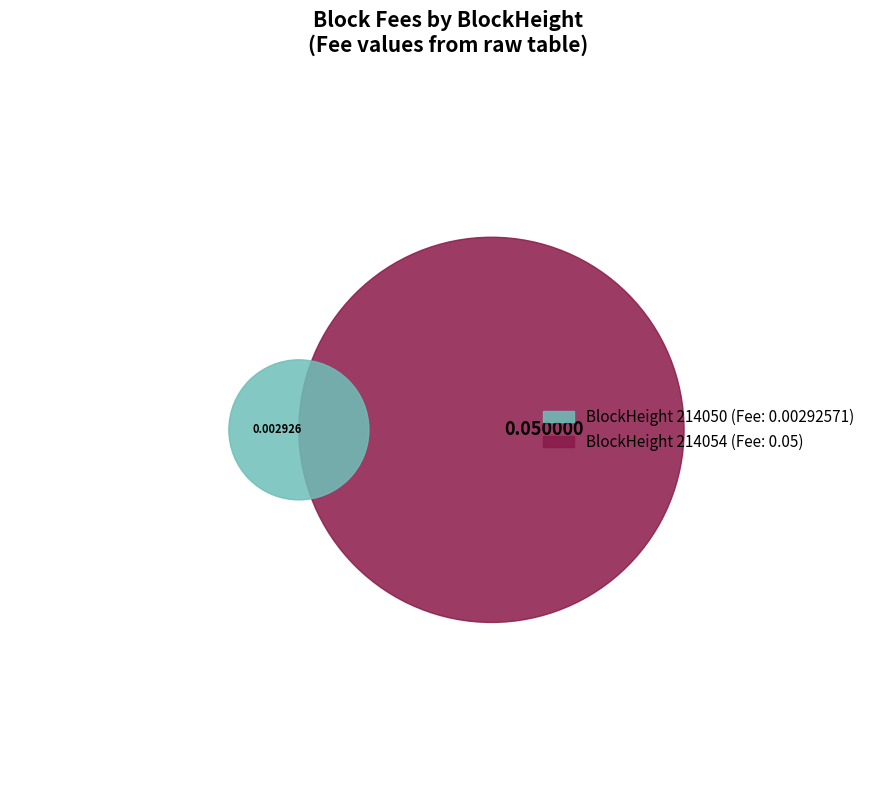

Which has a higher value, 214054 or 214050?

214054